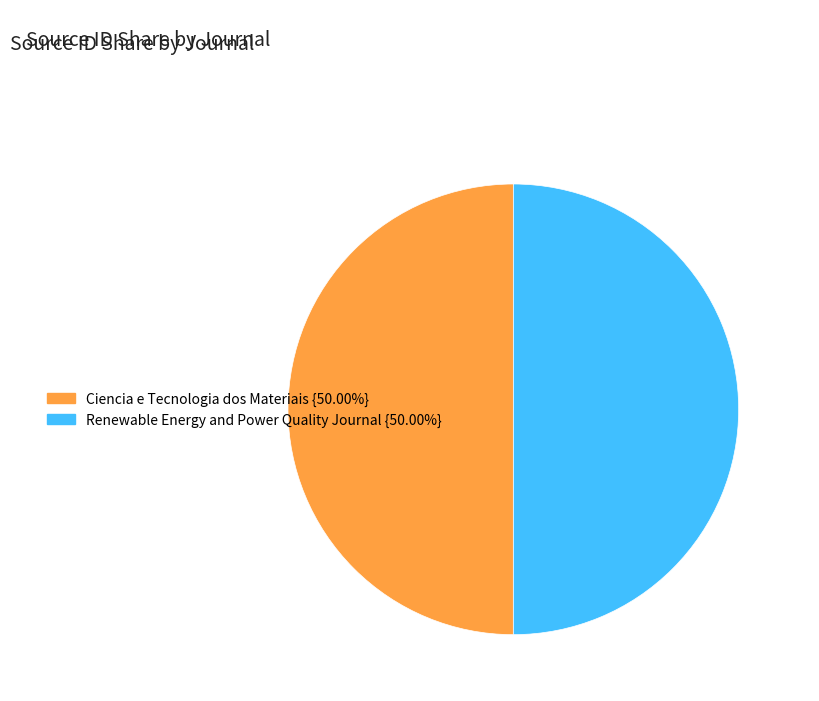

Do Ciencia e Tecnologia dos Materiais and Renewable Energy and Power Quality Journal together represent more than half of the pie?

Yes